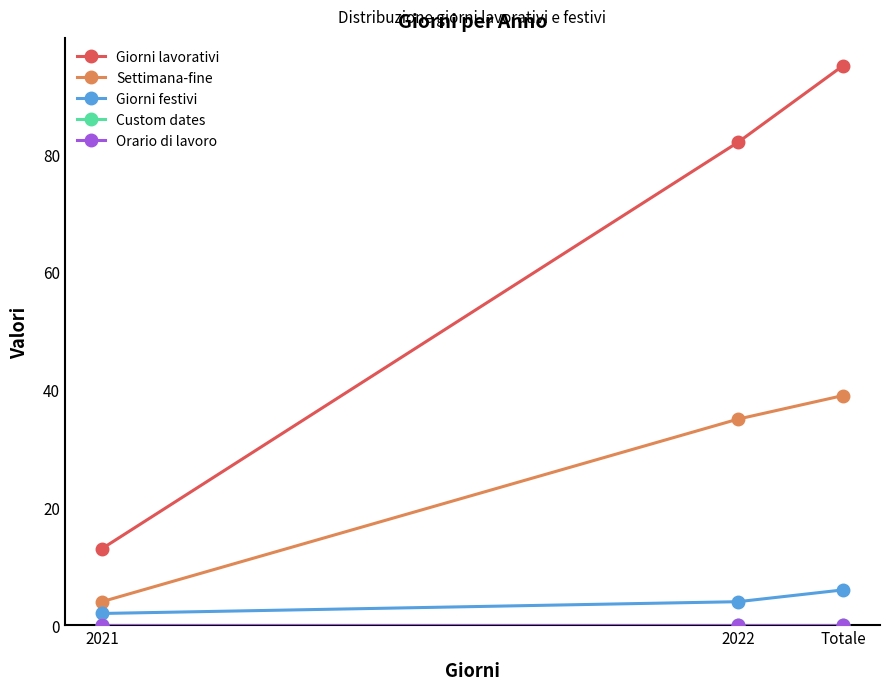

Is this an area chart (filled region under the line)?

No